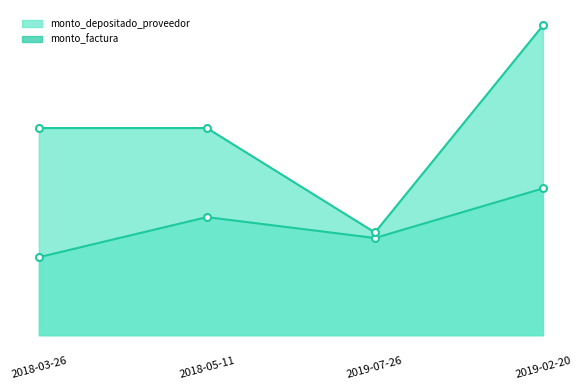

How many values in the monto_depositado_proveedor_line series exceed 229020000?

1